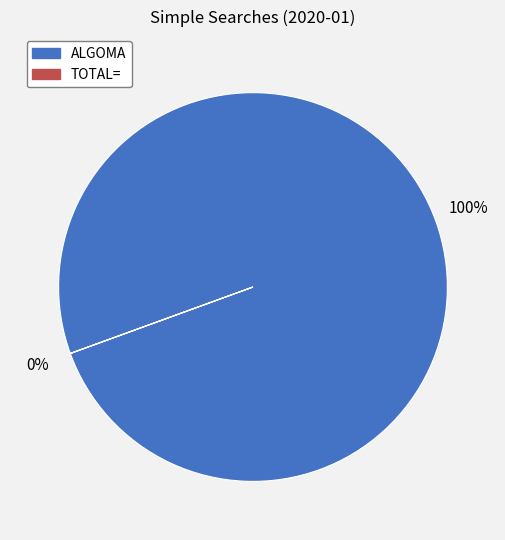

Which category has the smallest portion of the pie?

TOTAL=